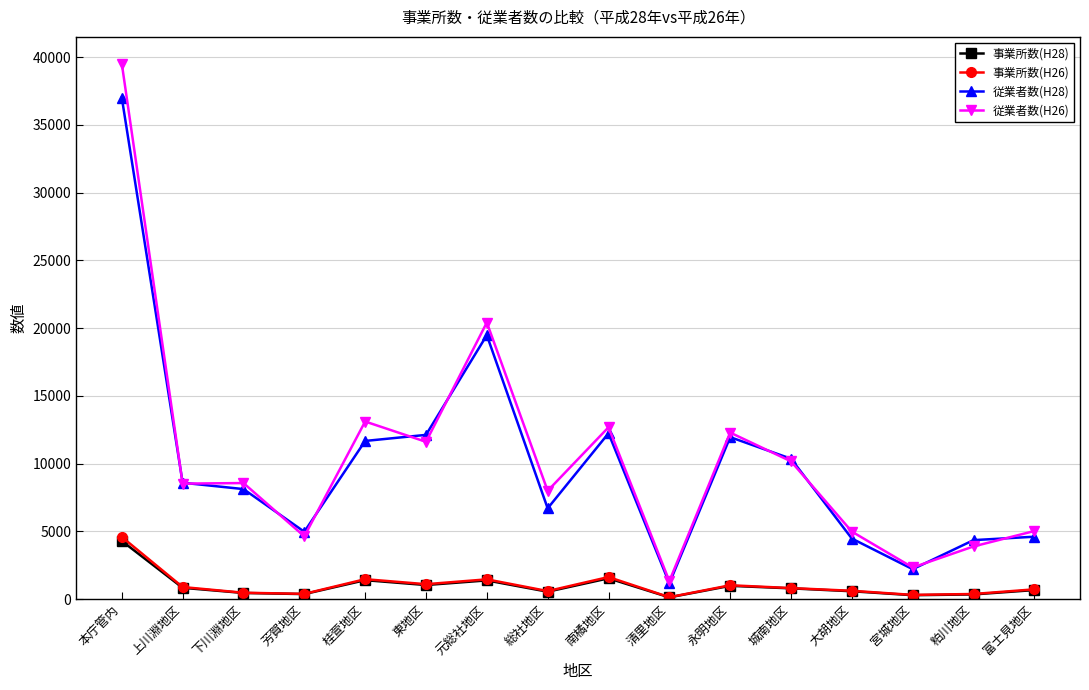

True or false: 事業所数(H26) and 事業所数(H28) intersect in this chart.

False